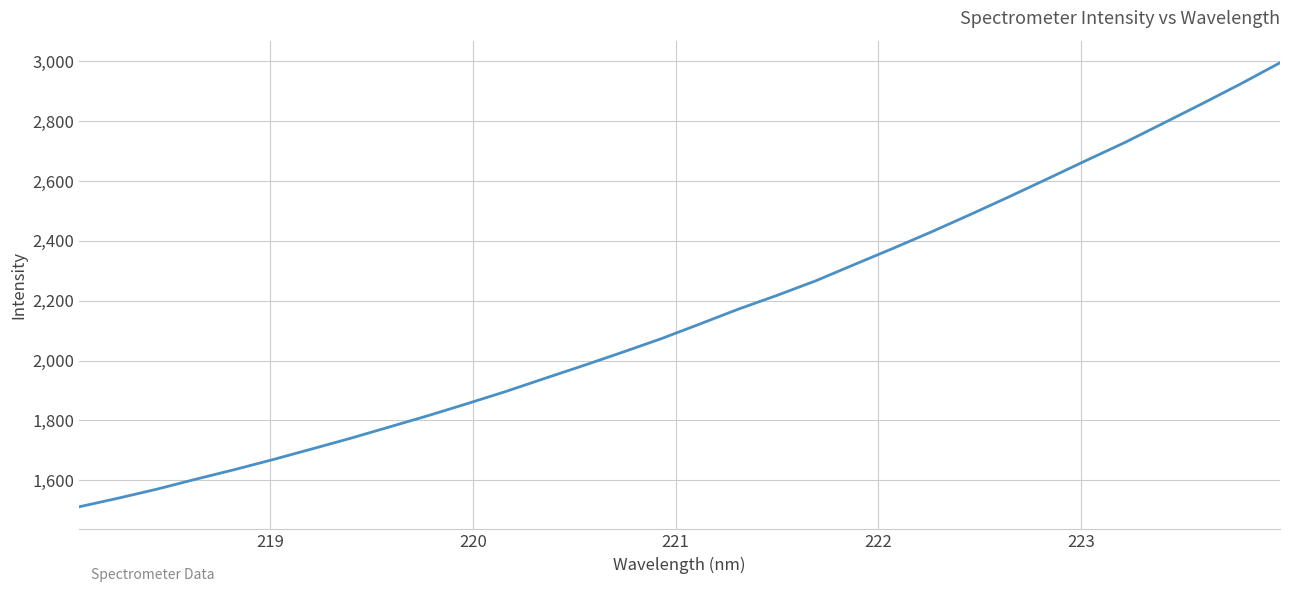

True or false: there are more than 2 points higher than both neighbors.

False